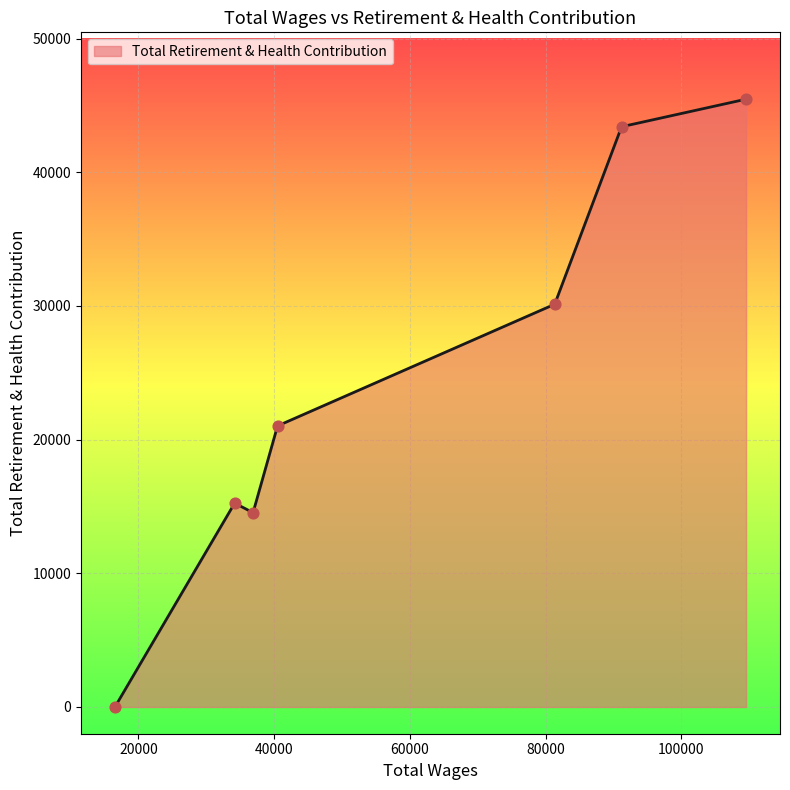

What is the greatest value displayed?

45465